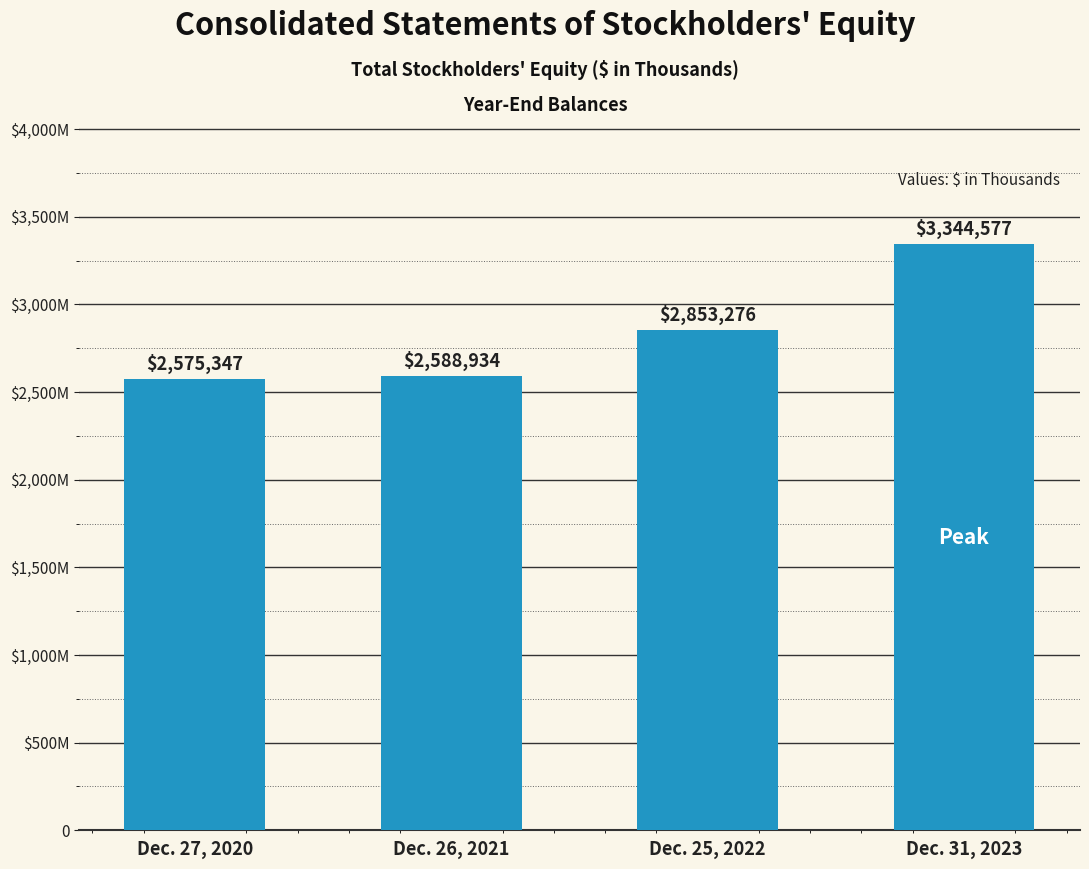

Does the chart contain any negative values?

No